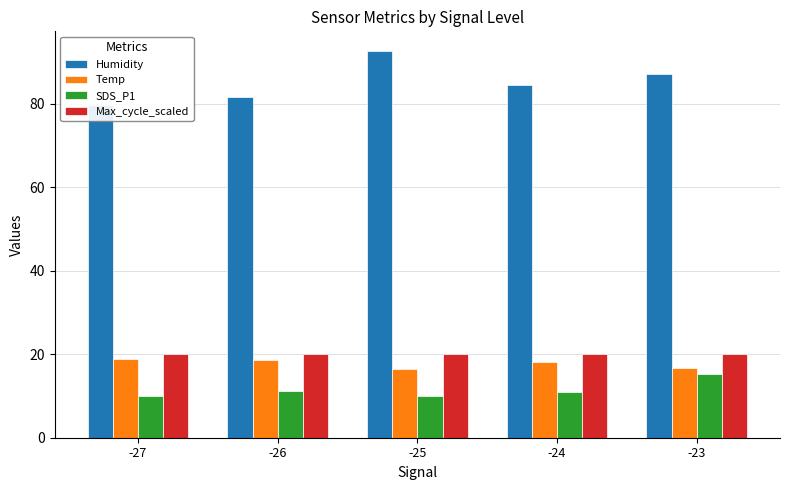

What is the minimum value shown in the chart?

9.9